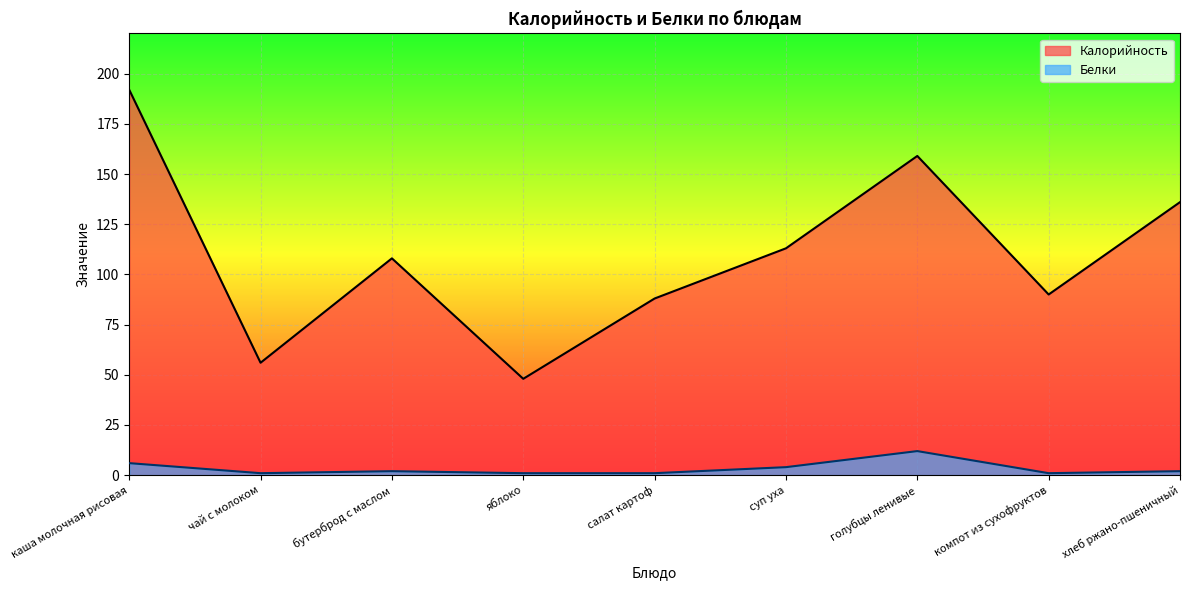

How many values in the Белки series are below 2?

4